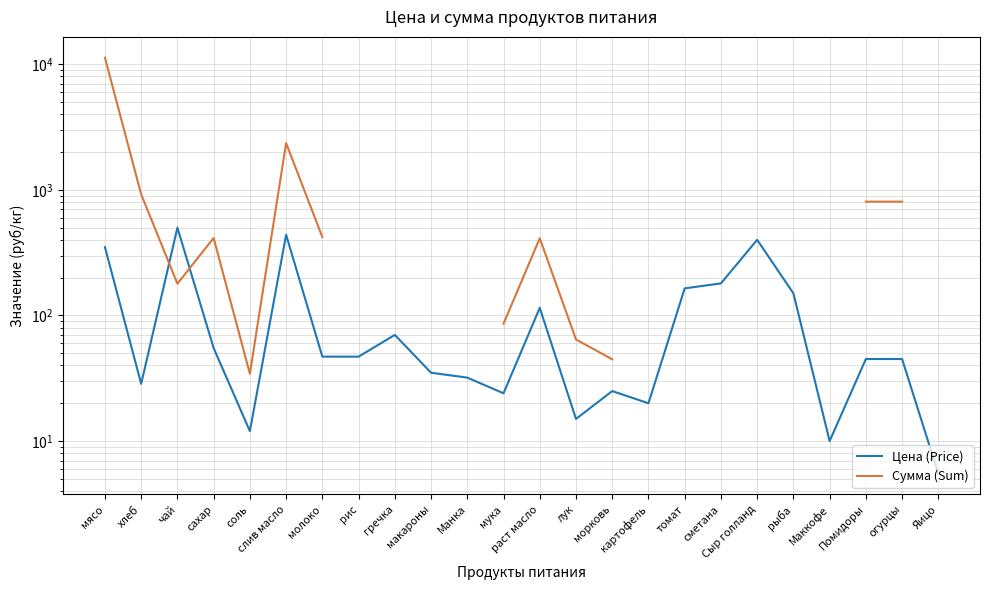

What is the label of the 13th point from the right?

мука